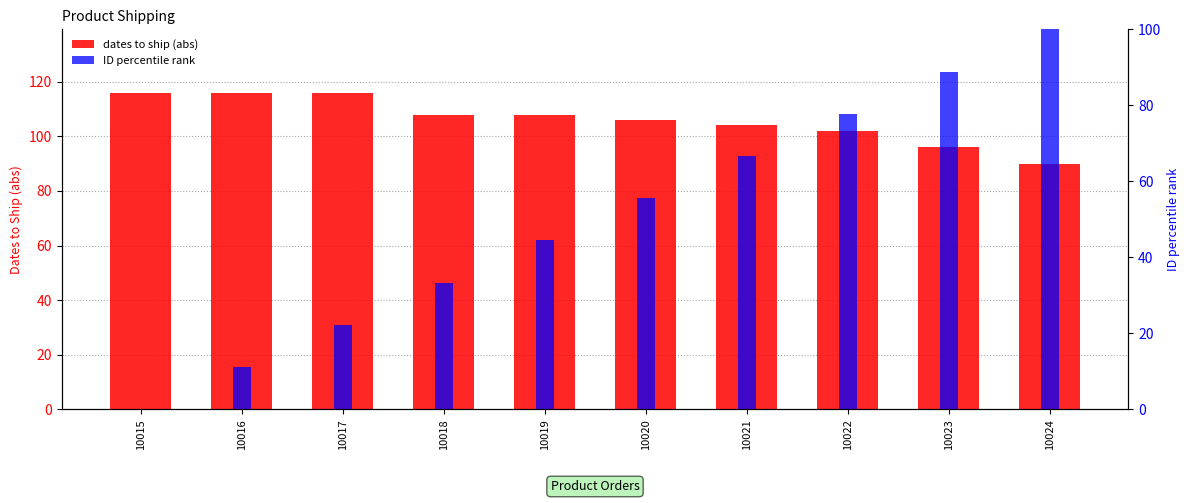

What is the spread (max minus min) of values at 10021?

37.3